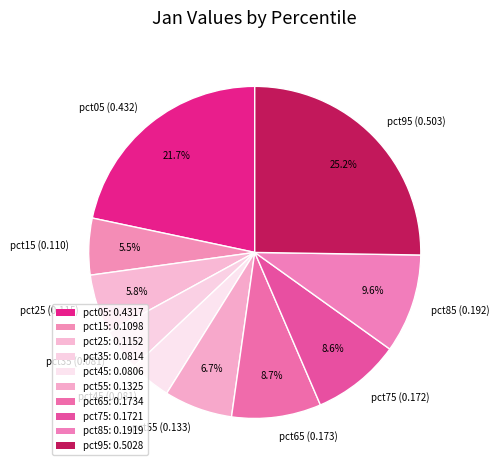

What percentage is the pct65 slice, to the nearest percent?

9%